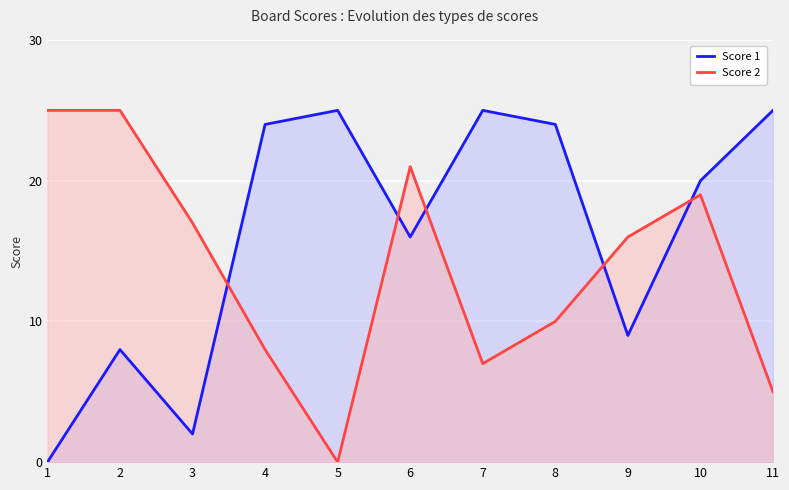

At which category does Score 1 reach its first local valley?

3